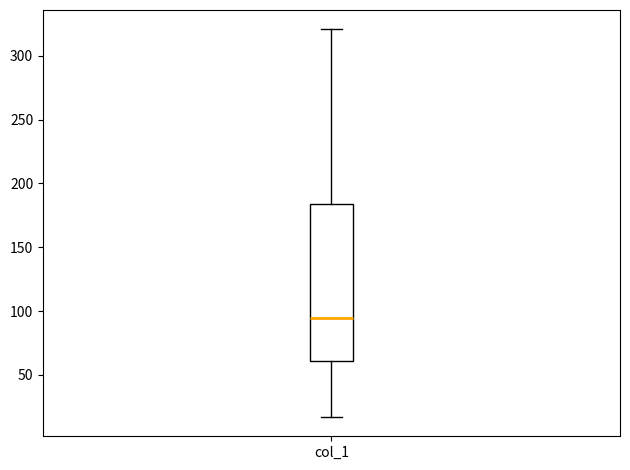

Transcribe this box plot: give where the median line is, the range the box spans, and where the two whiskers end, as read against the y-axis. The values are not printed on the chart, so give them approximately, as read against the axis.

median 95, box 60 to 185, whiskers 15 to 320